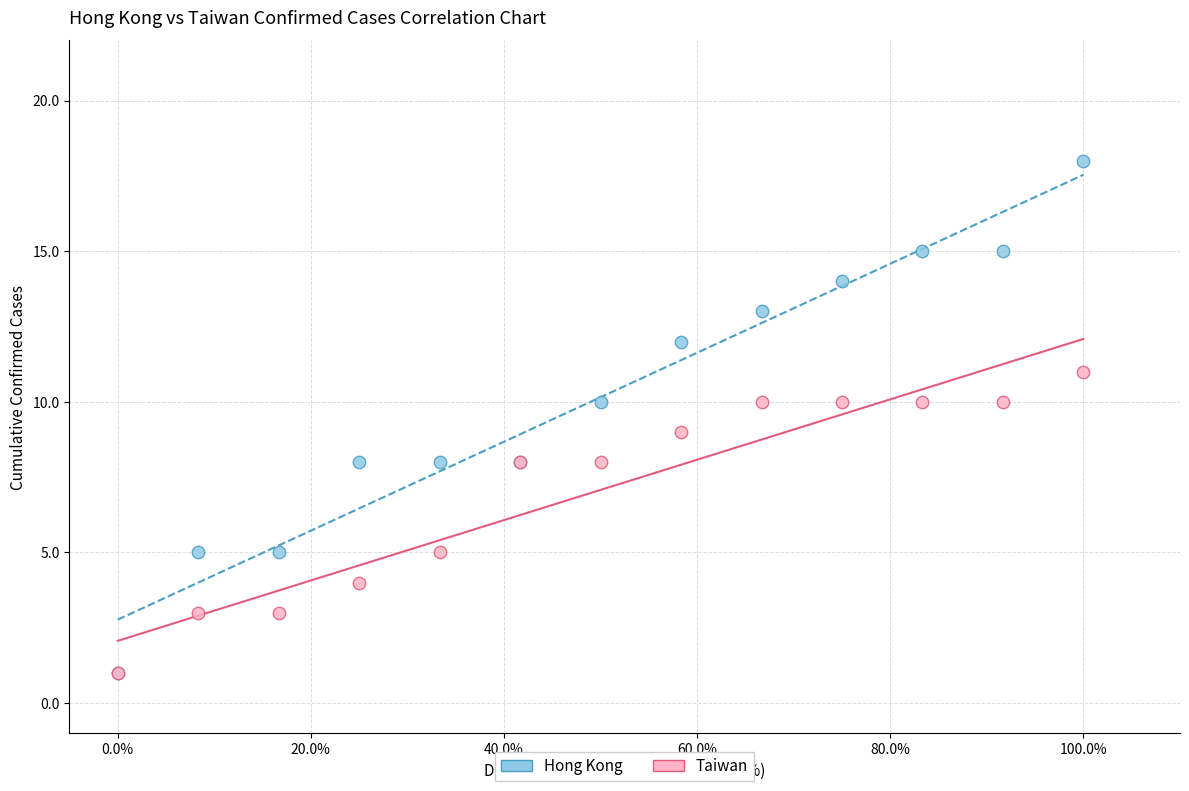

Which series has the largest Y range (max minus min)?

Hong Kong